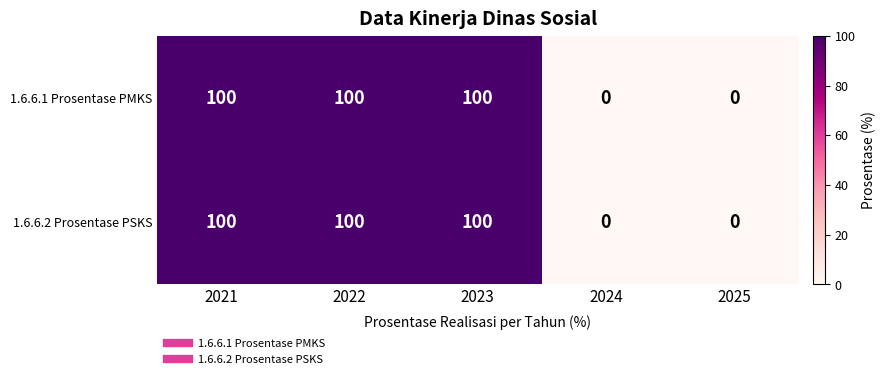

Reading left to right, extract all data points from this chart.

1.6.6.1 Prosentase PMKS: 2021=100	2022=100	2023=100	2024=0	2025=0
1.6.6.2 Prosentase PSKS: 2021=100	2022=100	2023=100	2024=0	2025=0